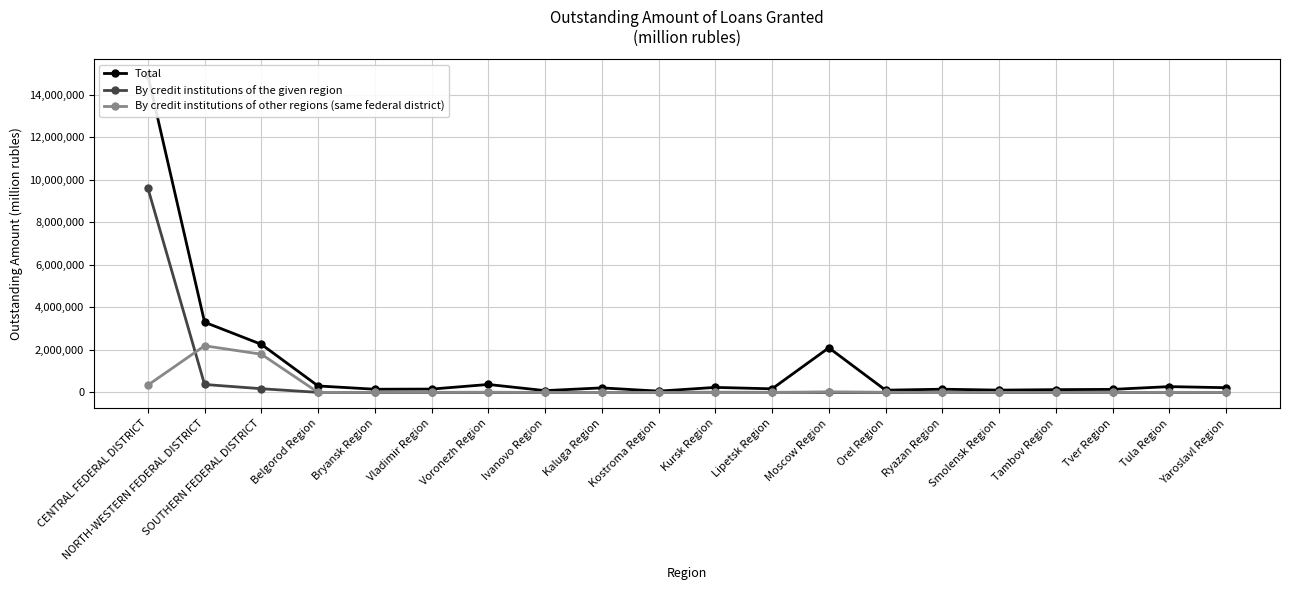

How many lines are shown in the chart?

3